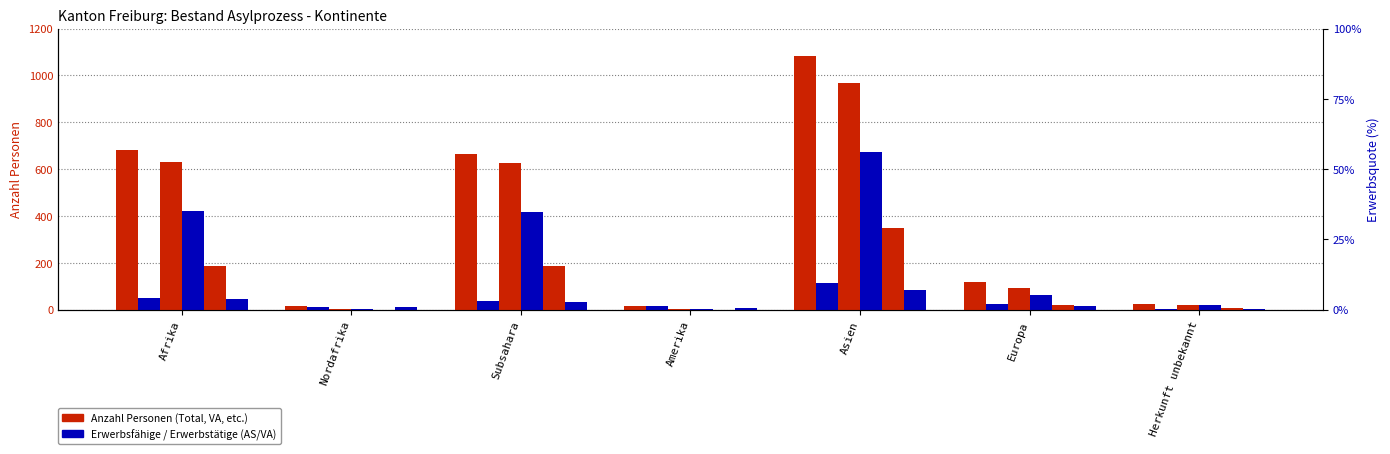

The AS Erwerbsfähige series shows 6 at Amerika. True or false?

True